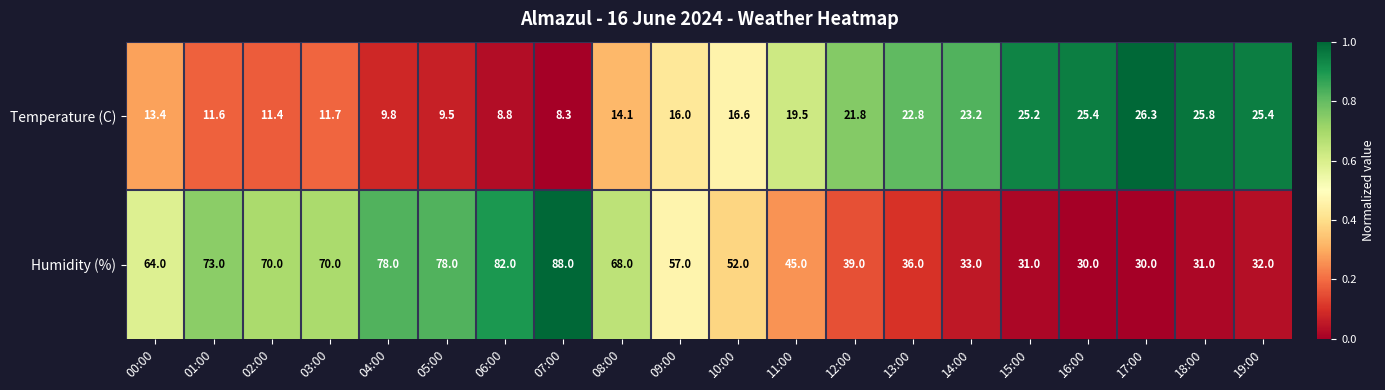

What is the sum of the Humidity (%) values at 15:00 and 08:00?

99.0